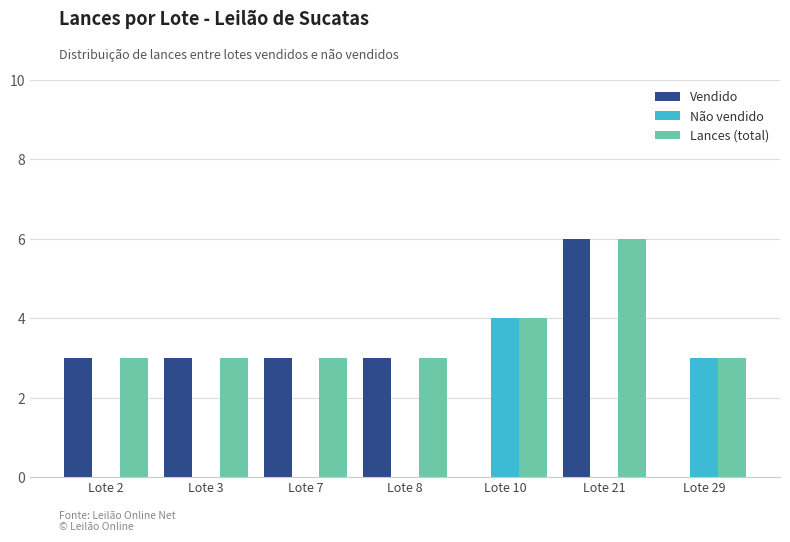

The value of Vendido at Lote 7 is 3. True or false?

True